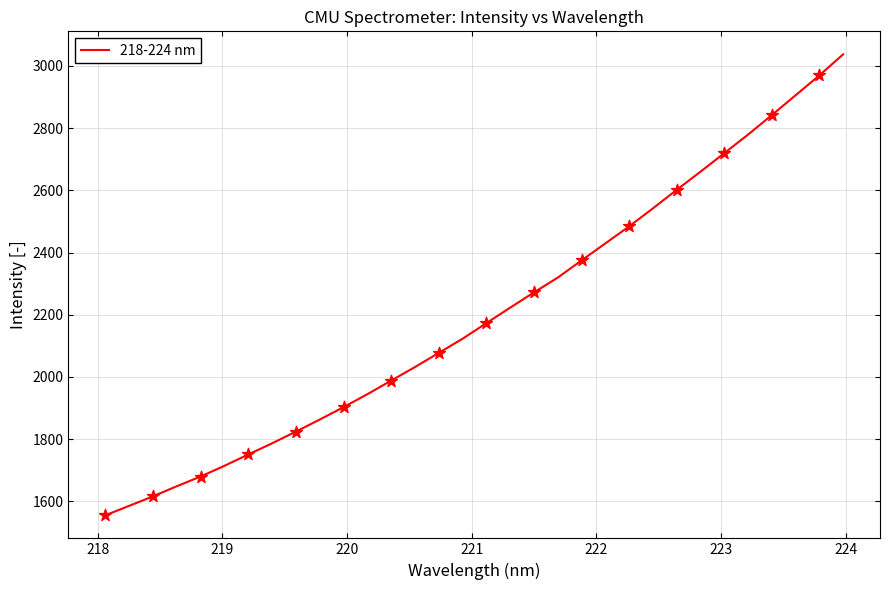

What is the smallest value displayed?

1554.9